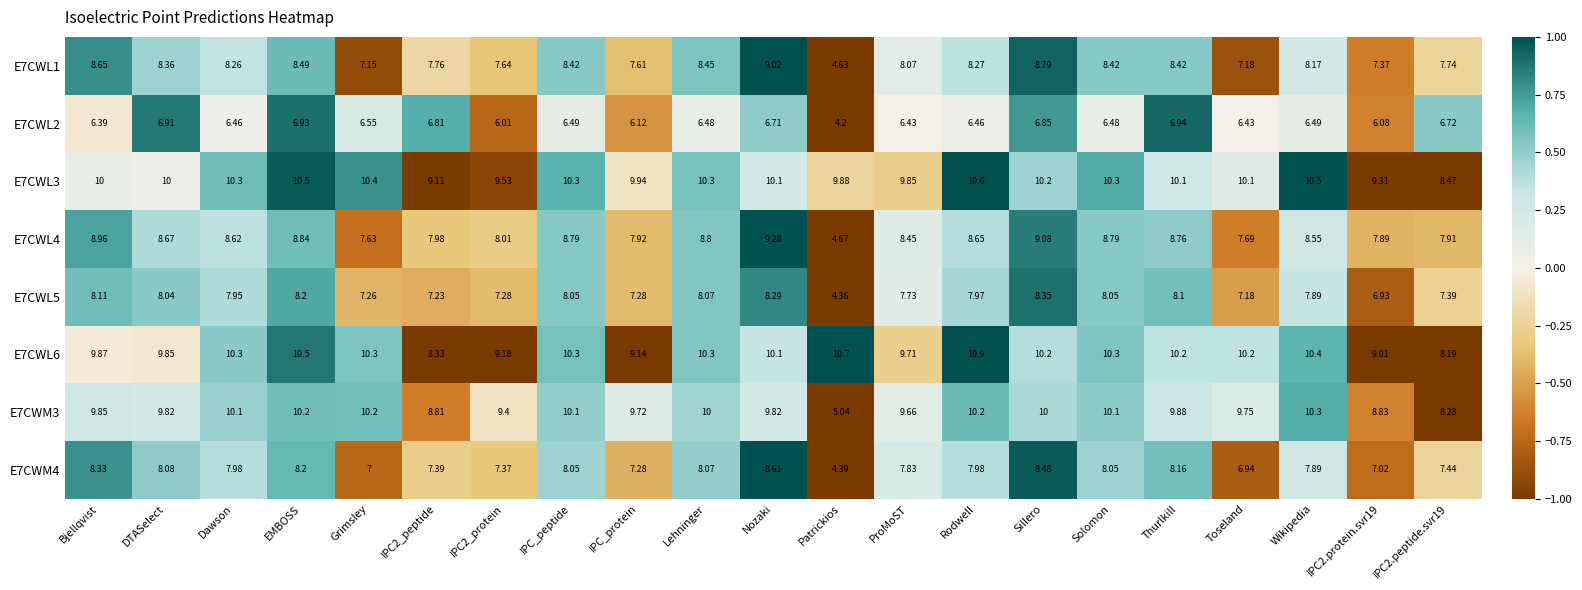

At which category is the sum across all series the highest?

Sillero